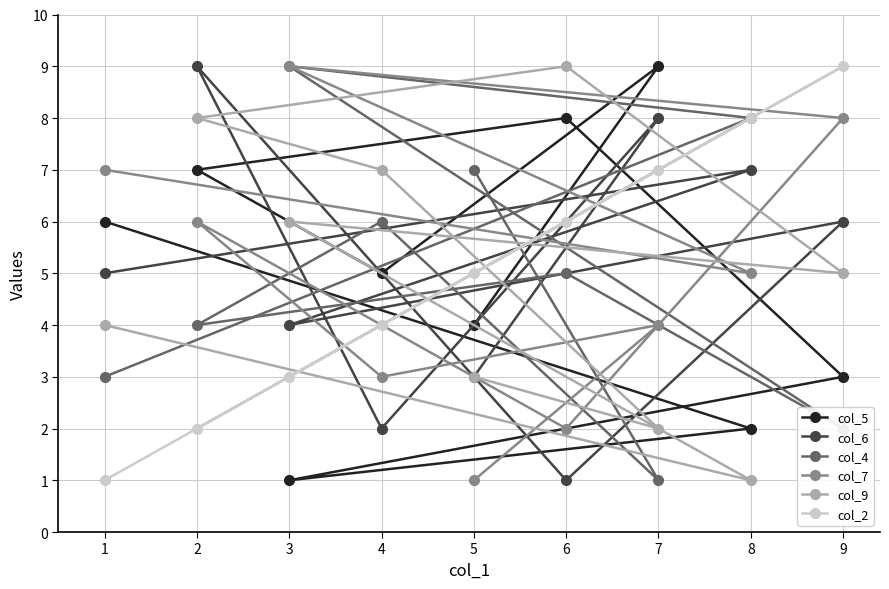

Is the value of col_9 at 3 greater than the value of col_6 at 3?

Yes